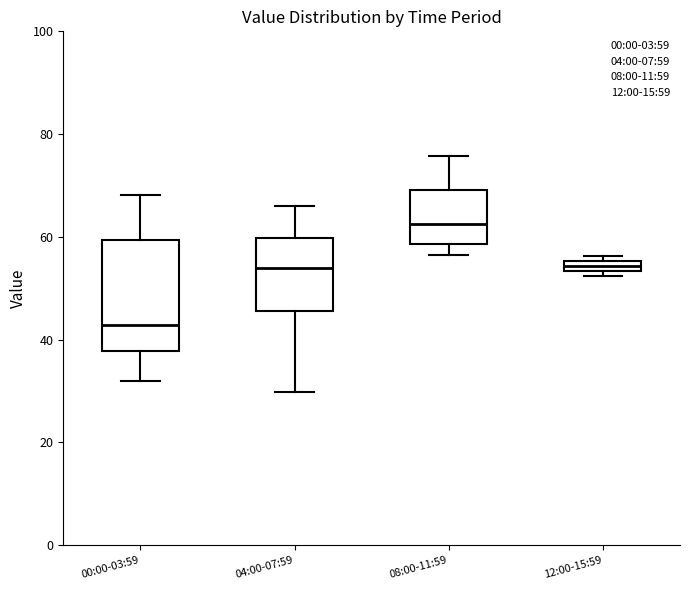

Which box's median line is the highest?

08:00-11:59